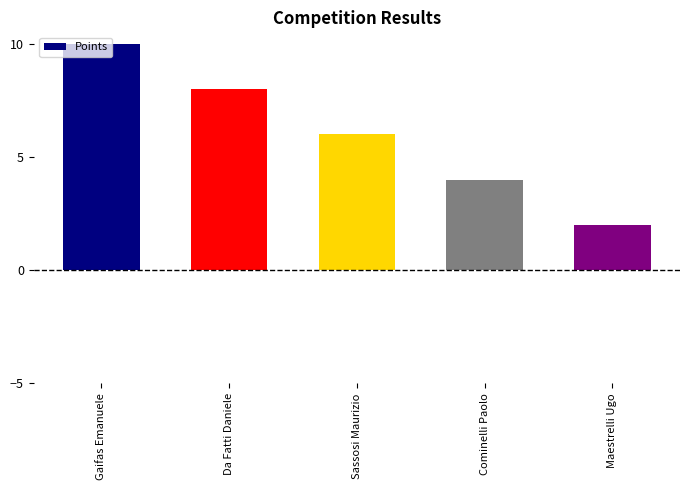

What is the difference between the values at Cominelli Paolo and Da Fatti Daniele?

4